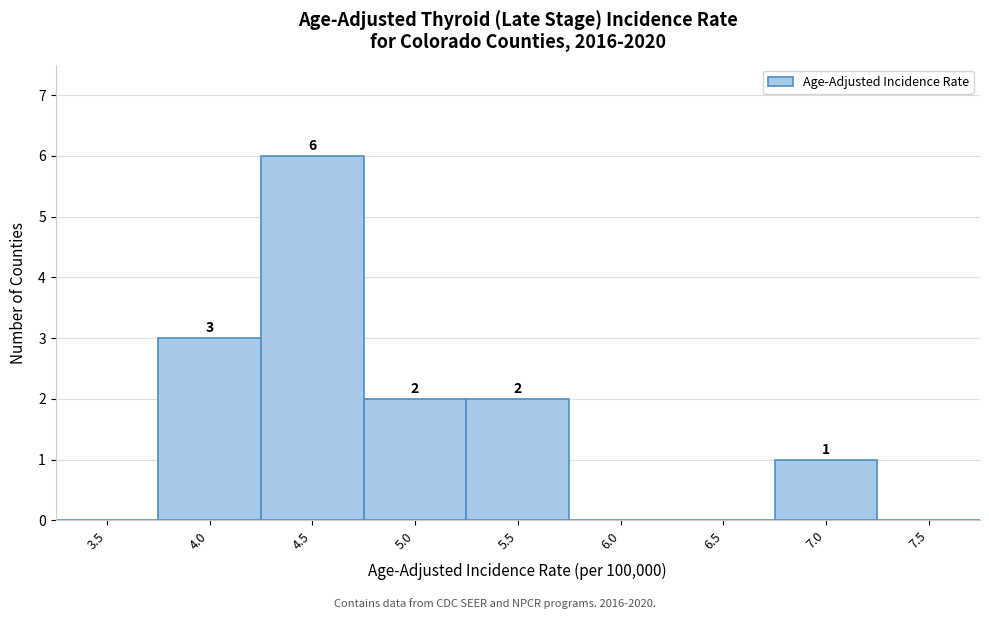

Reading left to right, extract all data points from this chart.

3.5=0	4.0=3	4.5=6	5.0=2	5.5=2	6.0=0	6.5=0	7.0=1	7.5=0